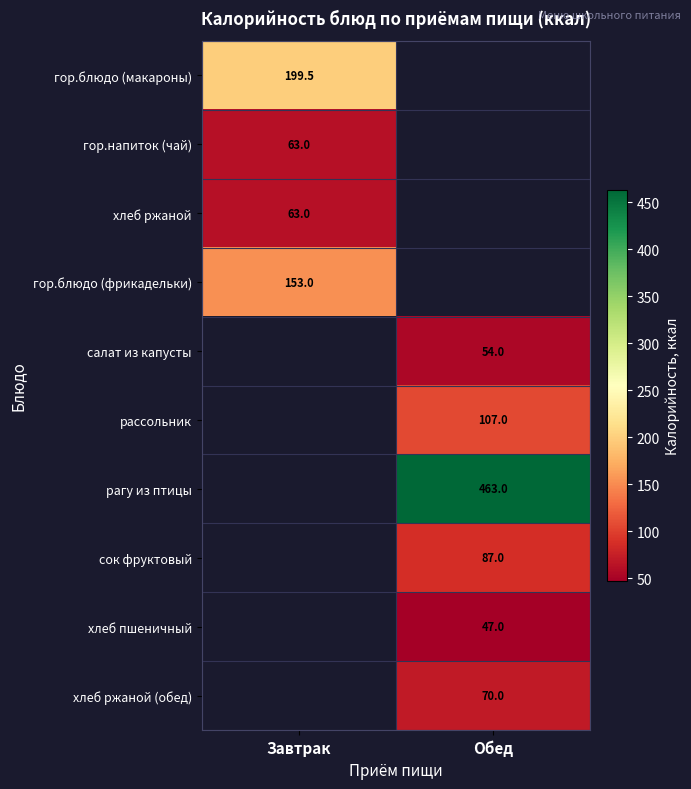

How many series are shown in this chart?

10